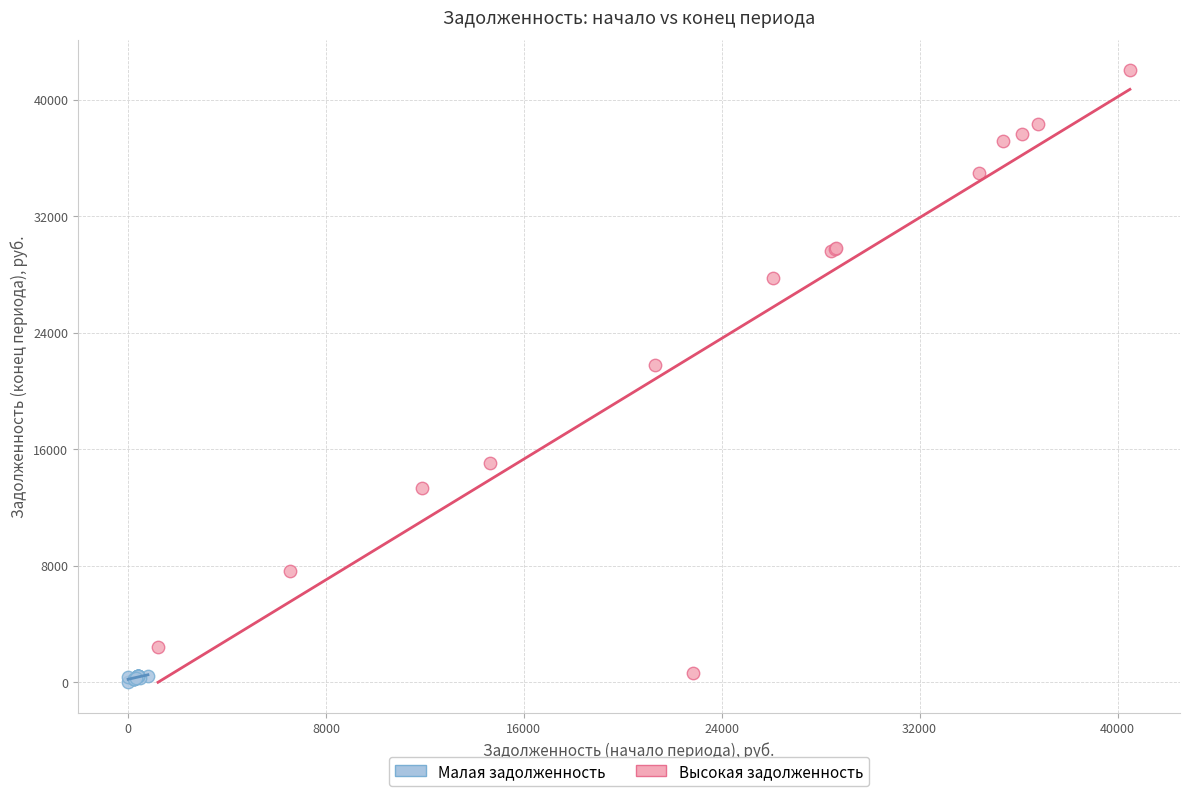

Which series reaches the maximum Y coordinate?

Высокая задолженность